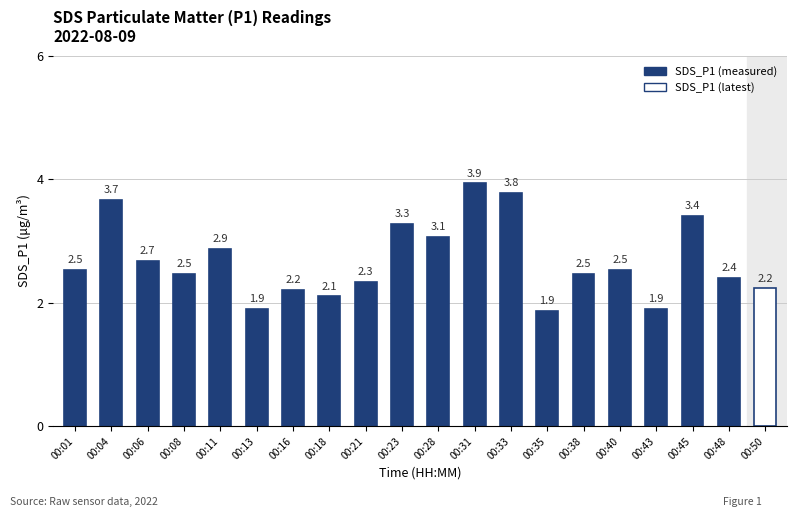

What is the difference between the values at 00:16 and 00:11?

0.7